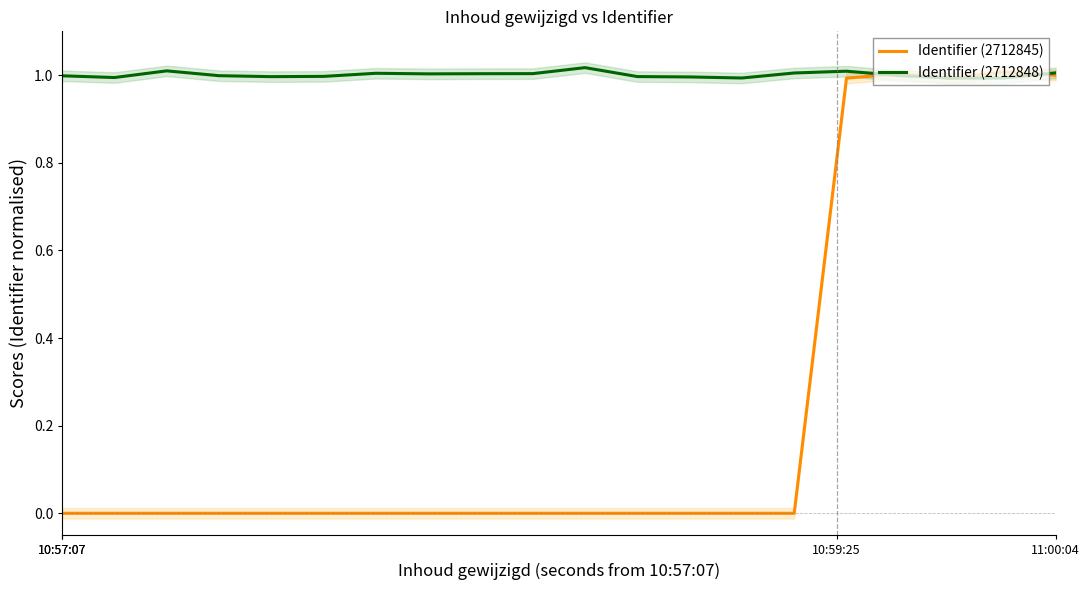

Reading left to right, transcribe all the data shown in this chart.

Identifier (2712845): 0.0	0.0	0.0	0.0	0.0	0.0	0.0	0.0	0.0	0.0	0.0	0.0	0.0	0.0	0.0	1.0	1.0	1.0	1.0	1.0
Identifier (2712848): 1.0	1.0	1.0	1.0	1.0	1.0	1.0	1.0	1.0	1.0	1.0	1.0	1.0	1.0	1.0	1.0	1.0	1.0	1.0	1.0